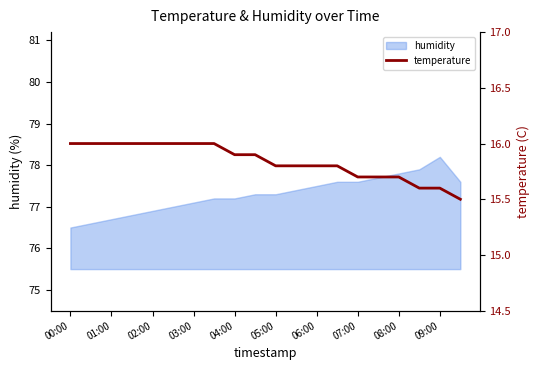

Reading left to right, extract all data points from this chart.

16.0	16.0	16.0	16.0	16.0	16.0	16.0	16.0	15.9	15.9	15.8	15.8	15.8	15.8	15.7	15.7	15.7	15.6	15.6	15.5